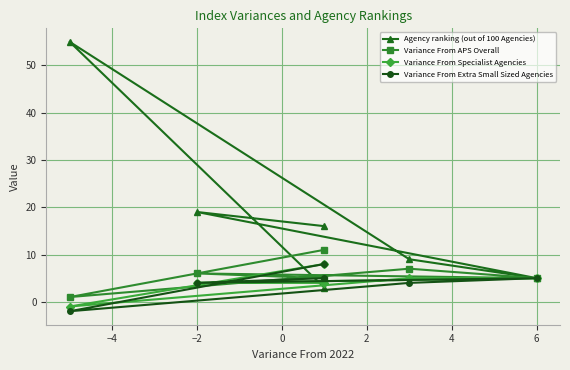

What is the average value of the Variance From Specialist Agencies series?

4